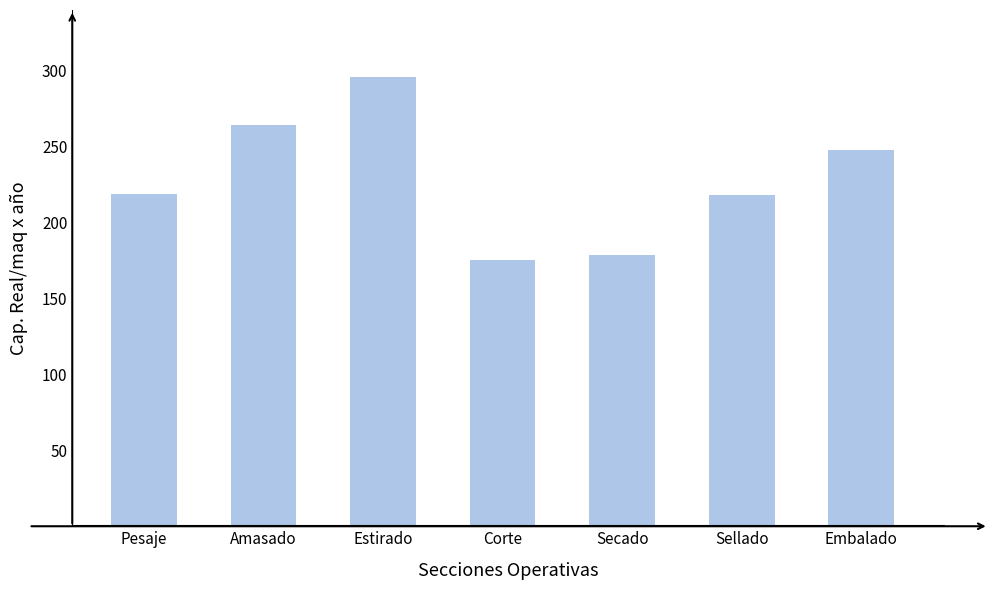

What is the value of the 5th bar from the left?

178.7